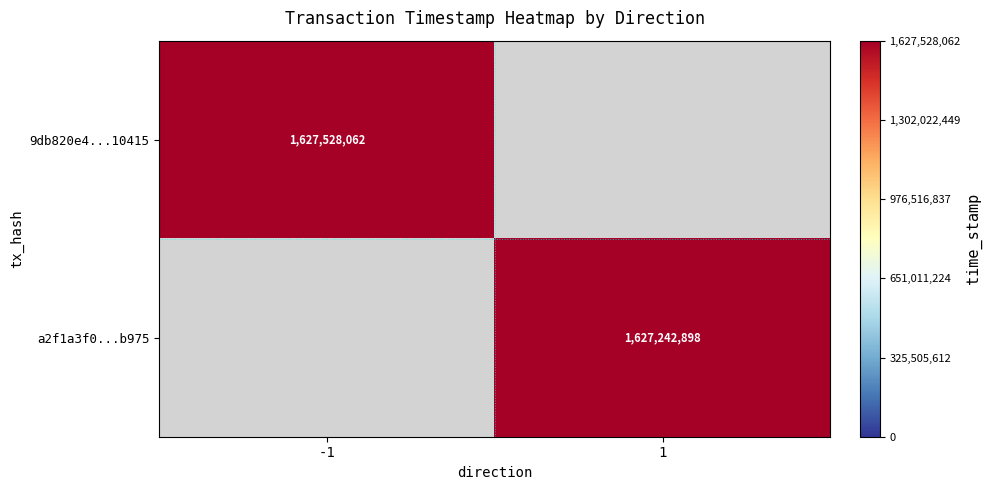

Where is 9db820e4...10415 nearest to the value 1627528062?

-1